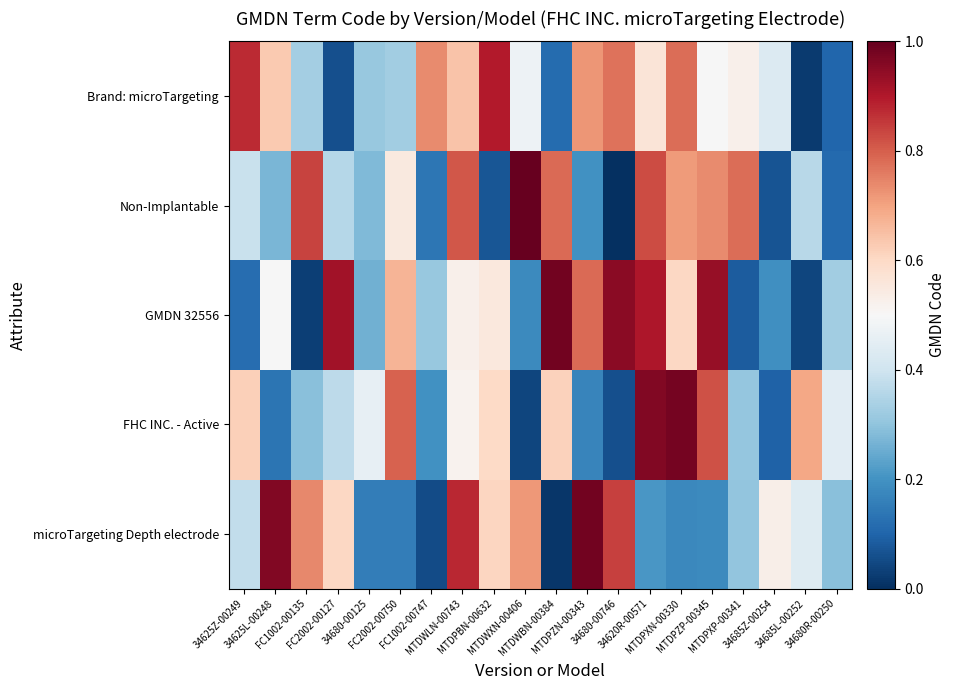

Which series has the largest total across all categories?

GMDN 32556